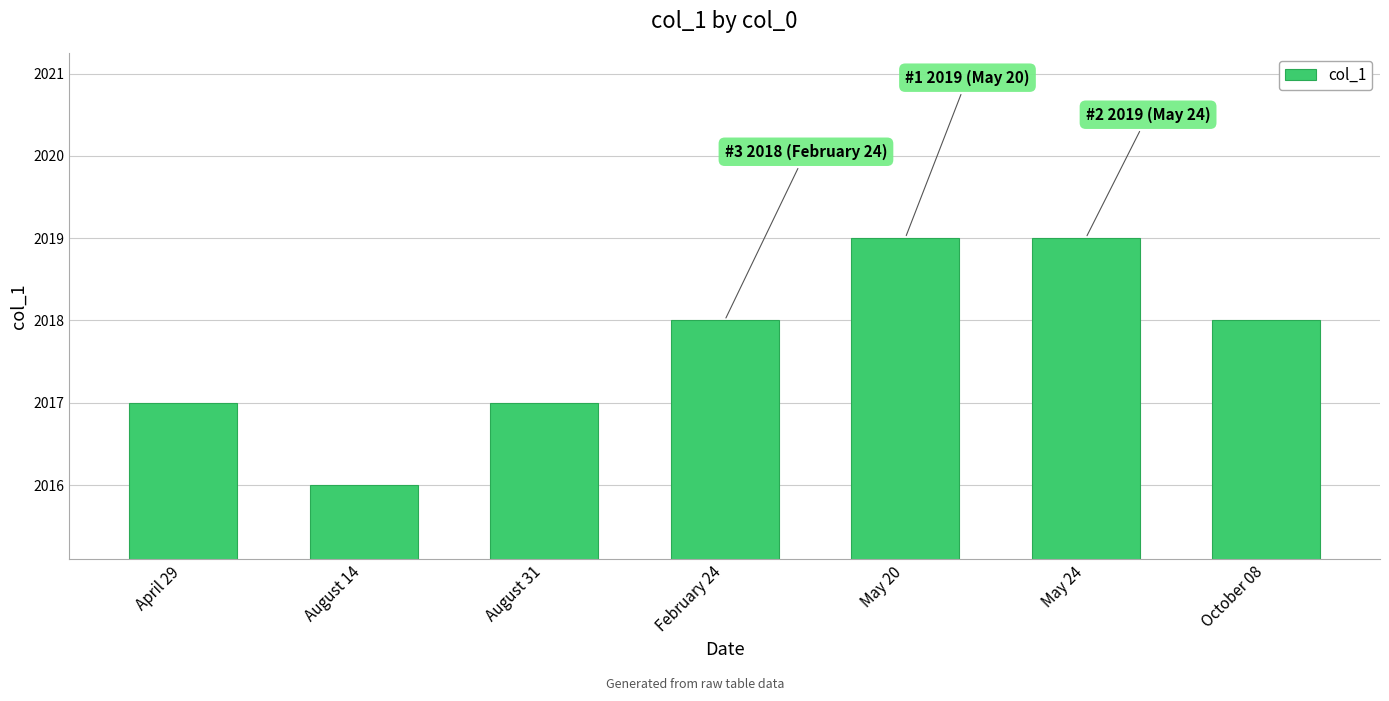

Reading right to left, transcribe all the data shown in this chart.

2018	2019	2019	2018	2017	2016	2017